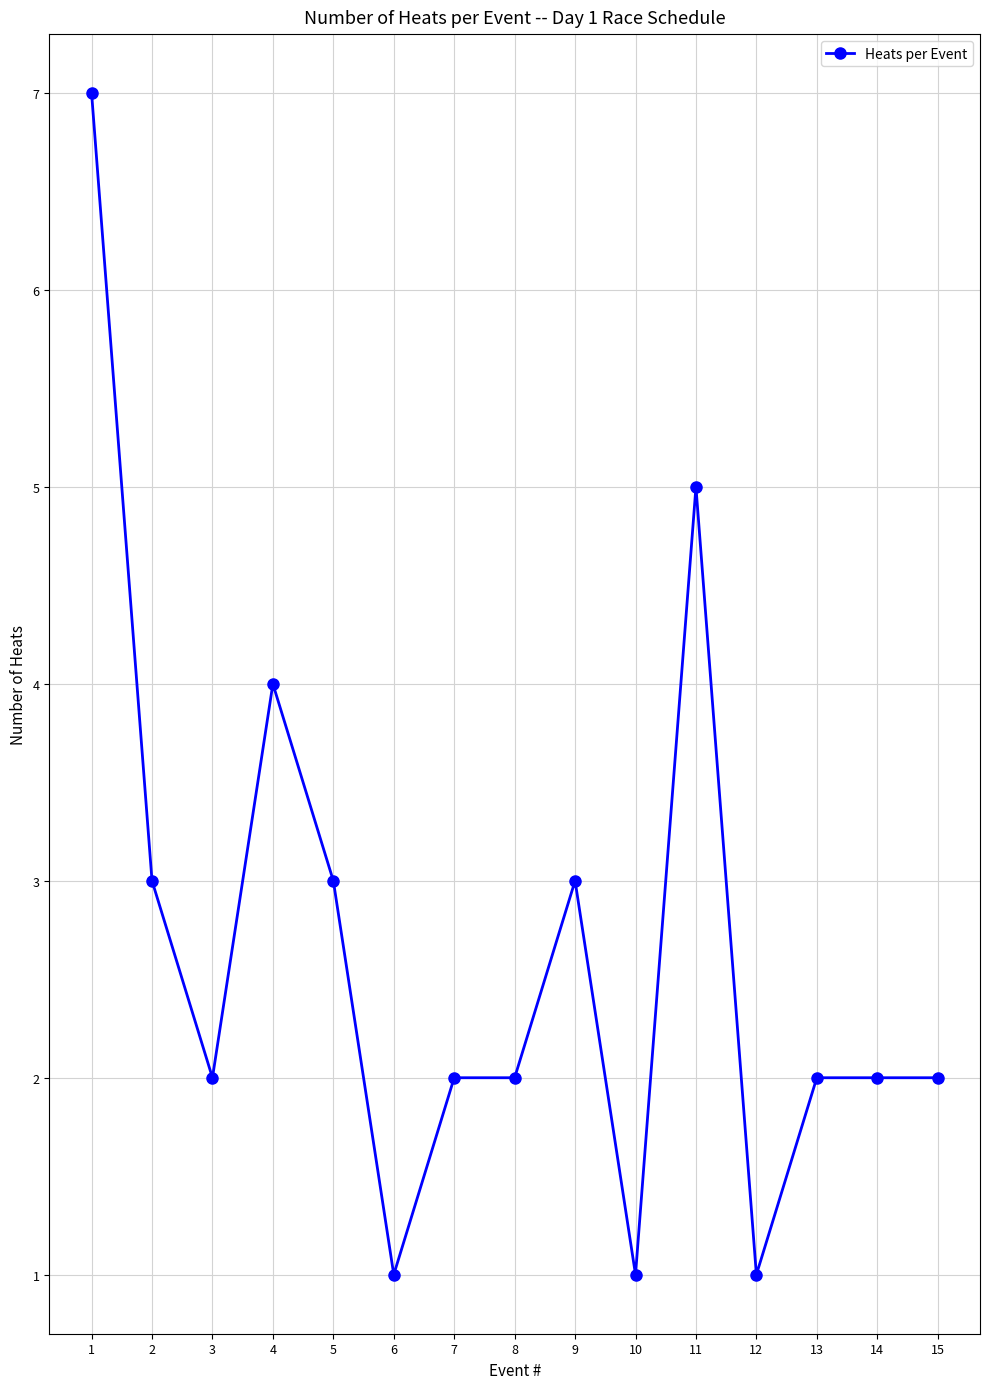

What is the value of the 3rd point from the left?

2